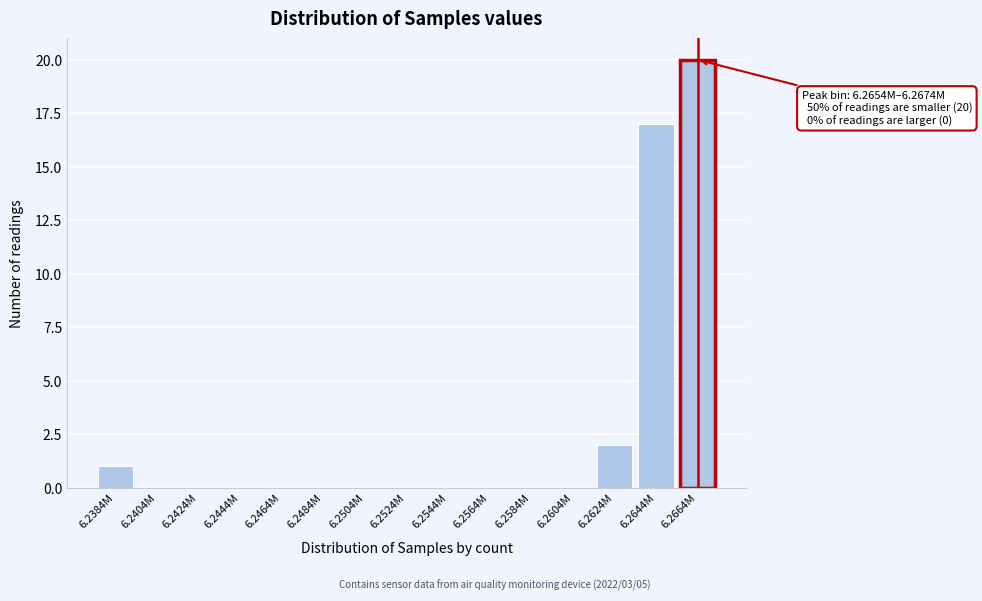

Reading right to left, extract all data points from this chart.

6.2664M=20	6.2644M=17	6.2624M=2	6.2604M=0	6.2584M=0	6.2564M=0	6.2544M=0	6.2524M=0	6.2504M=0	6.2484M=0	6.2464M=0	6.2444M=0	6.2424M=0	6.2404M=0	6.2384M=1